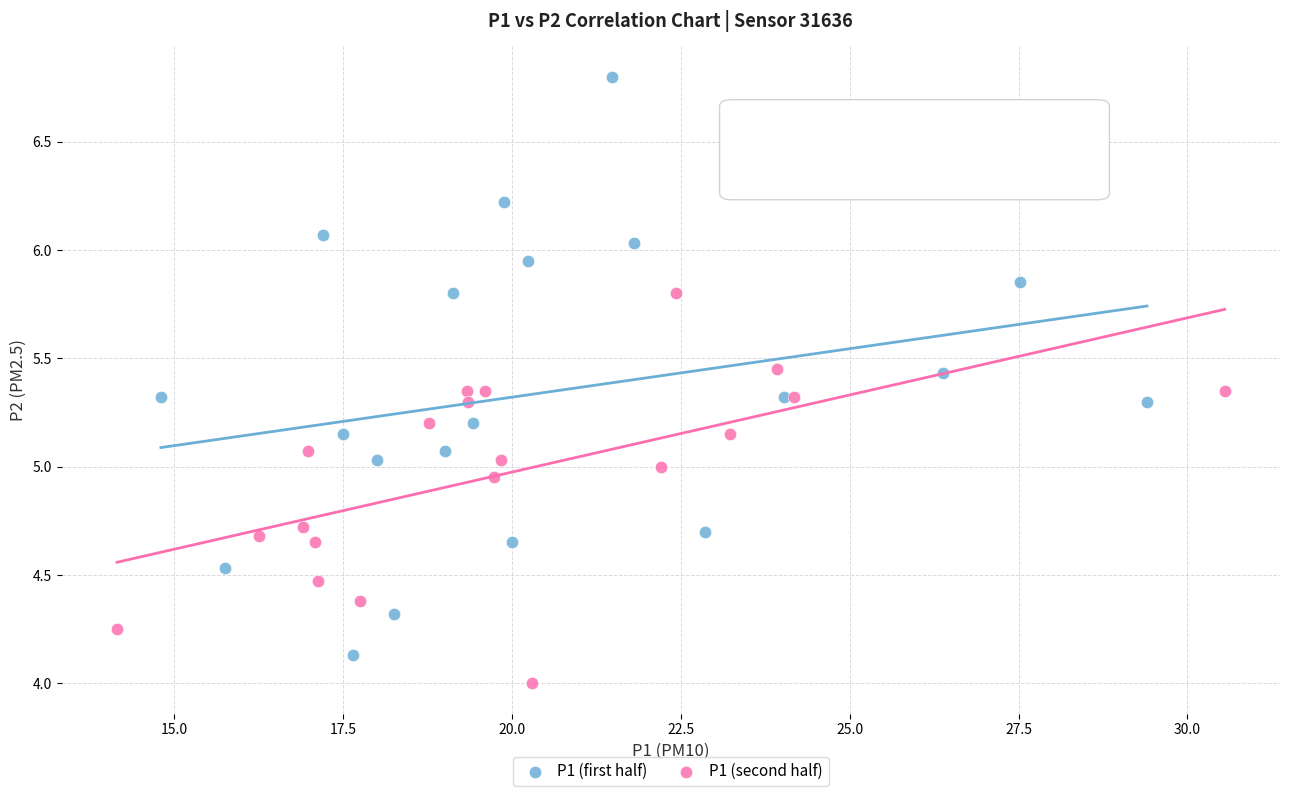

Which series has the largest Y range (max minus min)?

P1 (first half)